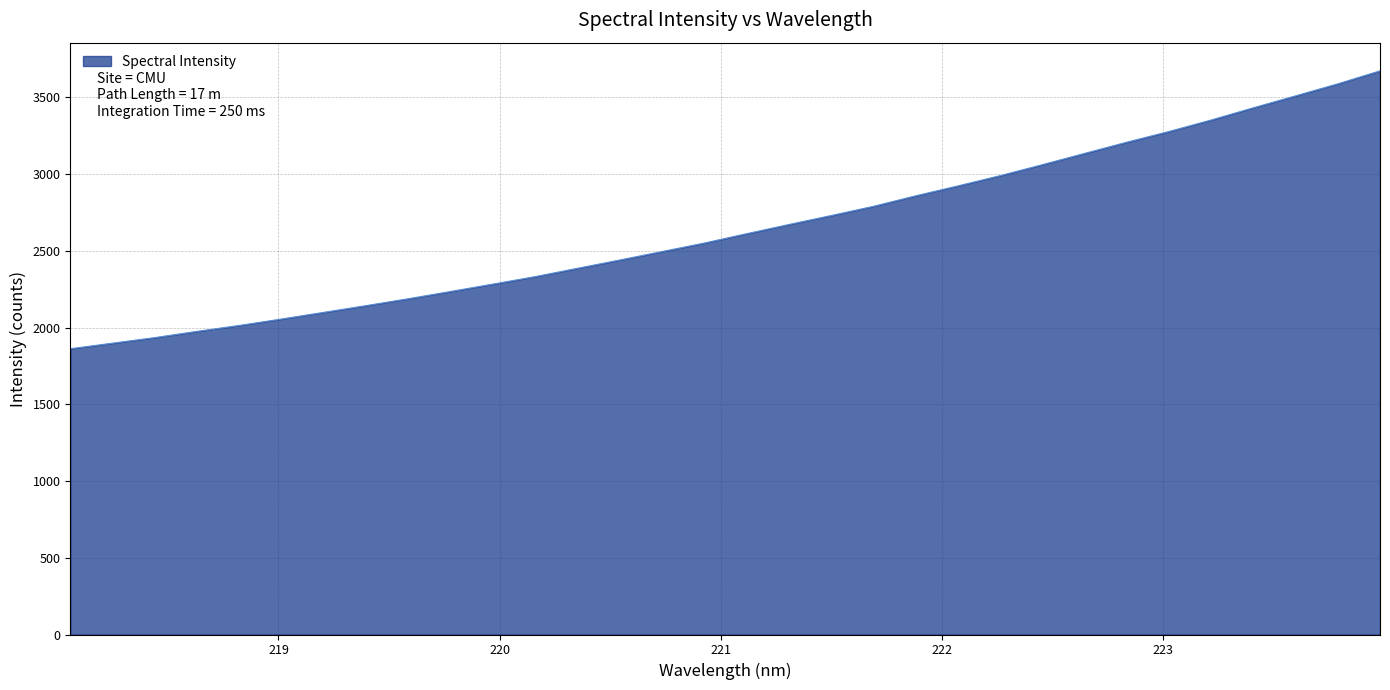

What is the greatest value displayed?

3672.6